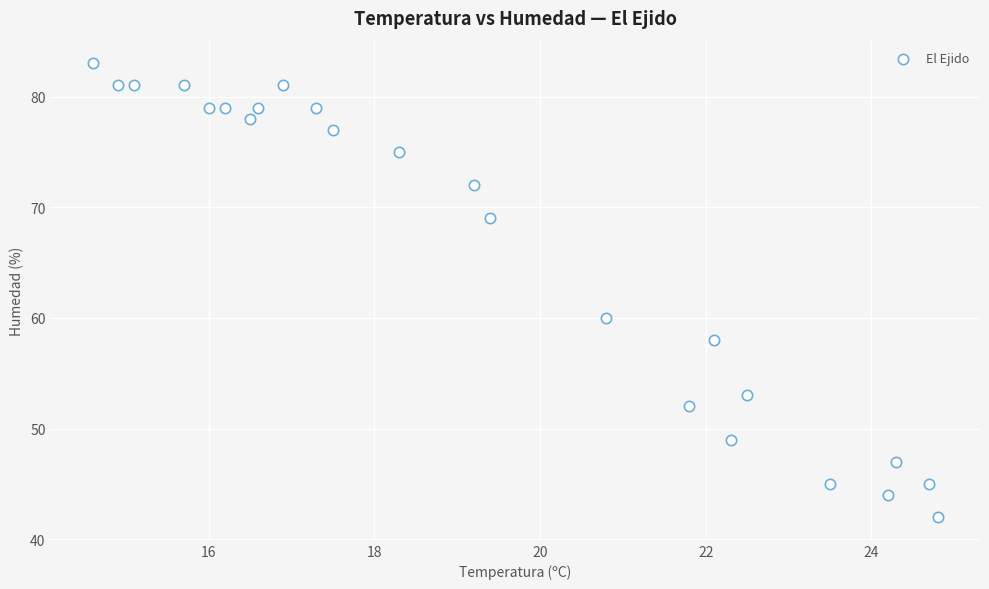

What Y value in the scatter plot is closest to 62?

60